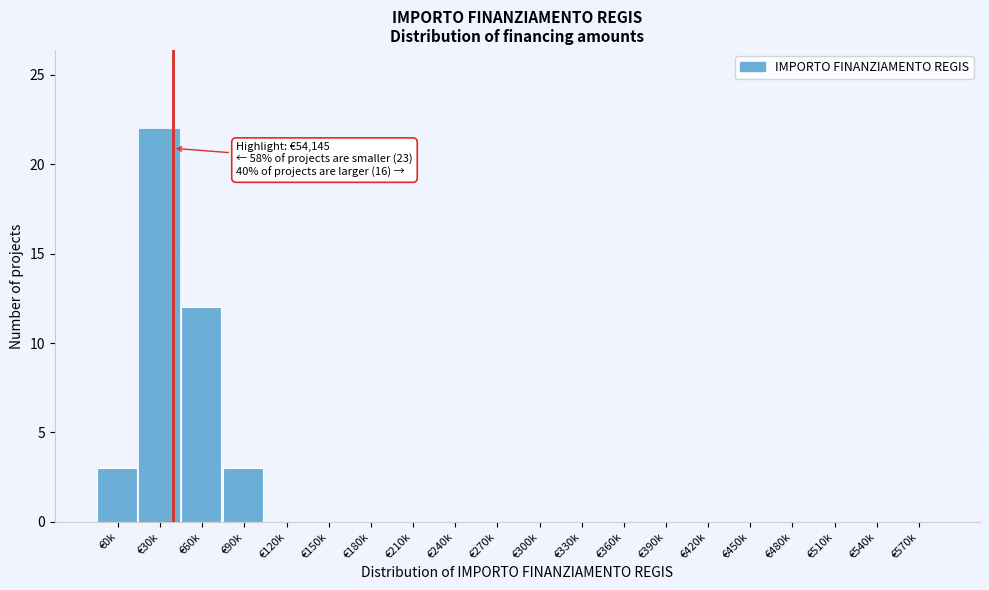

Reading left to right, list all the values displayed in this chart.

€0k=3	€30k=22	€60k=12	€90k=3	€120k=0	€150k=0	€180k=0	€210k=0	€240k=0	€270k=0	€300k=0	€330k=0	€360k=0	€390k=0	€420k=0	€450k=0	€480k=0	€510k=0	€540k=0	€570k=0